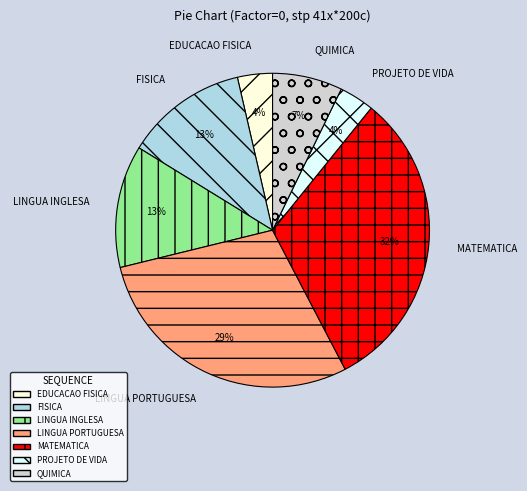

To the nearest percent, what is the combined percentage of LINGUA PORTUGUESA and FISICA?

41%